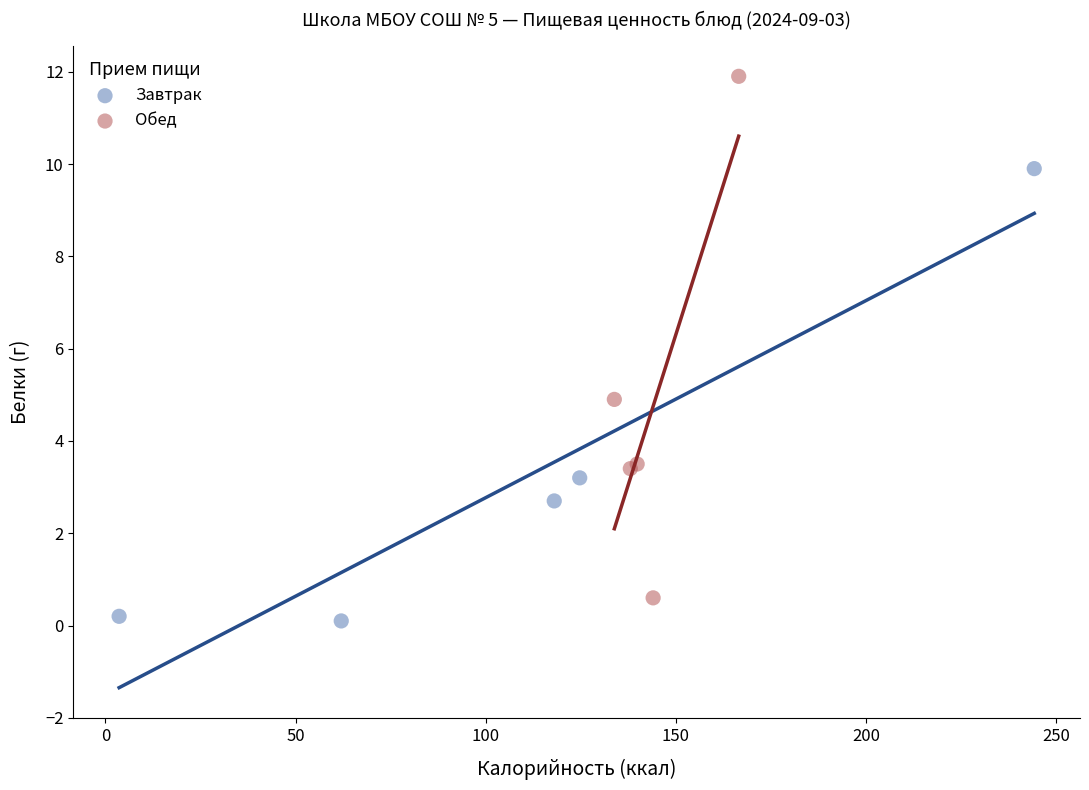

Which series contains the lowest Y value?

Завтрак